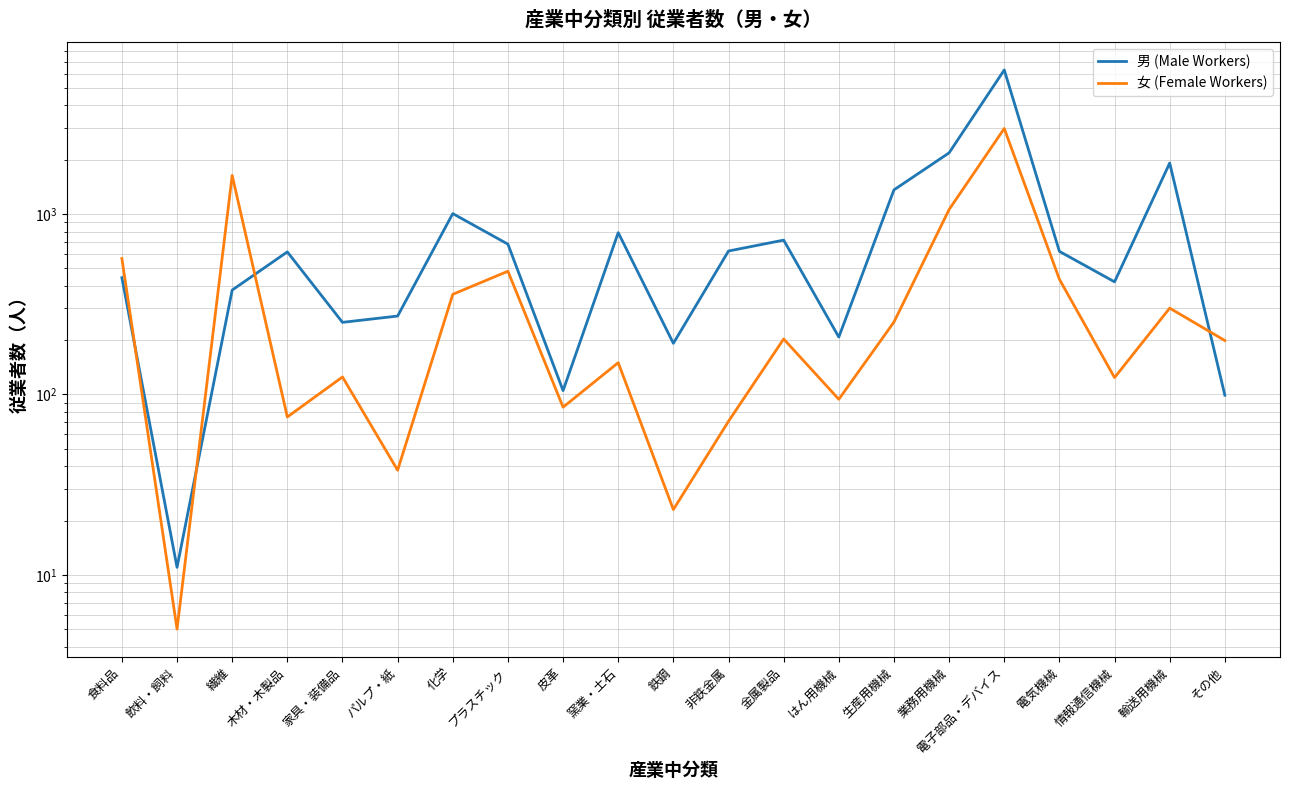

At which label is 男 (Male Workers) closest to 3153?

業務用機械